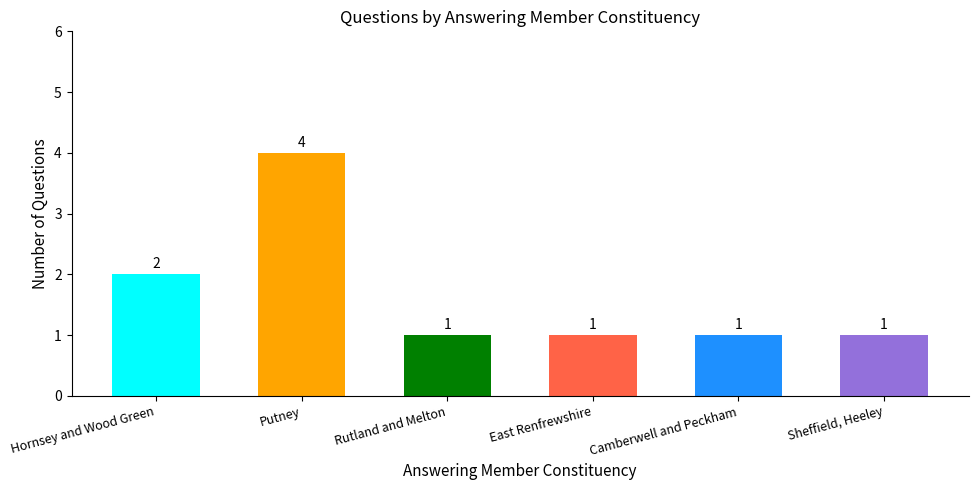

What is the value of the 3rd bar from the left?

1